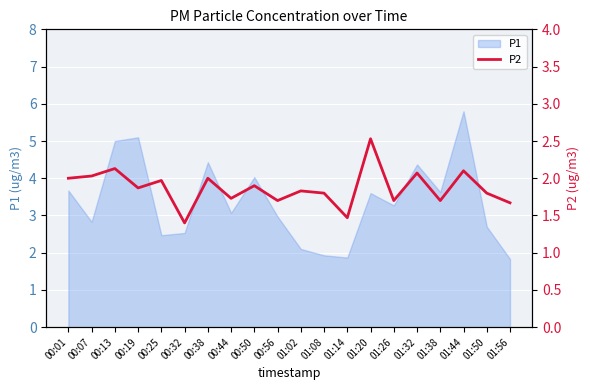

How many interior local valleys (lower than both neighbors) does the data have?

7